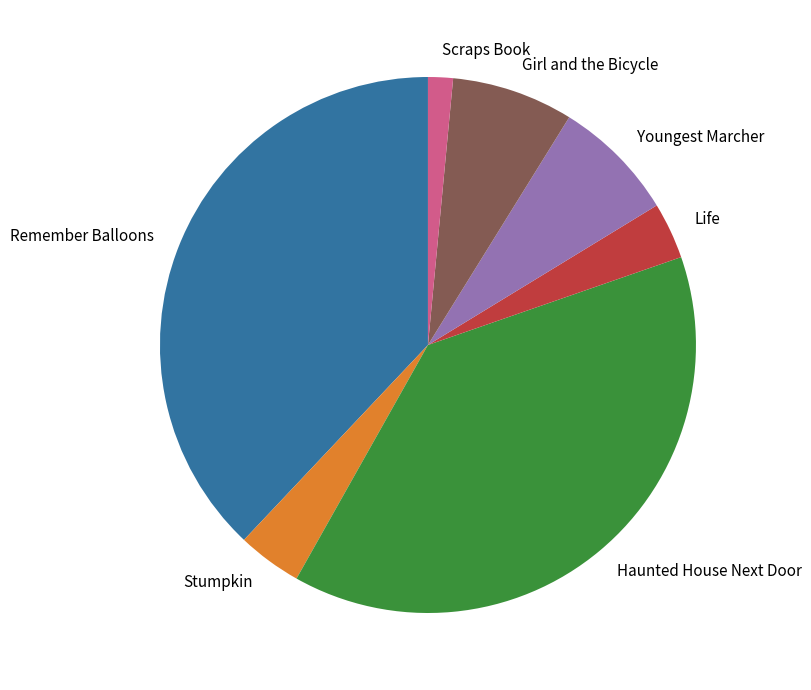

Does any single category account for the majority?

No